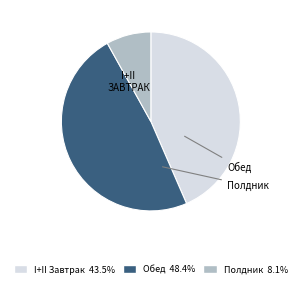

Is there a majority slice in this chart?

No